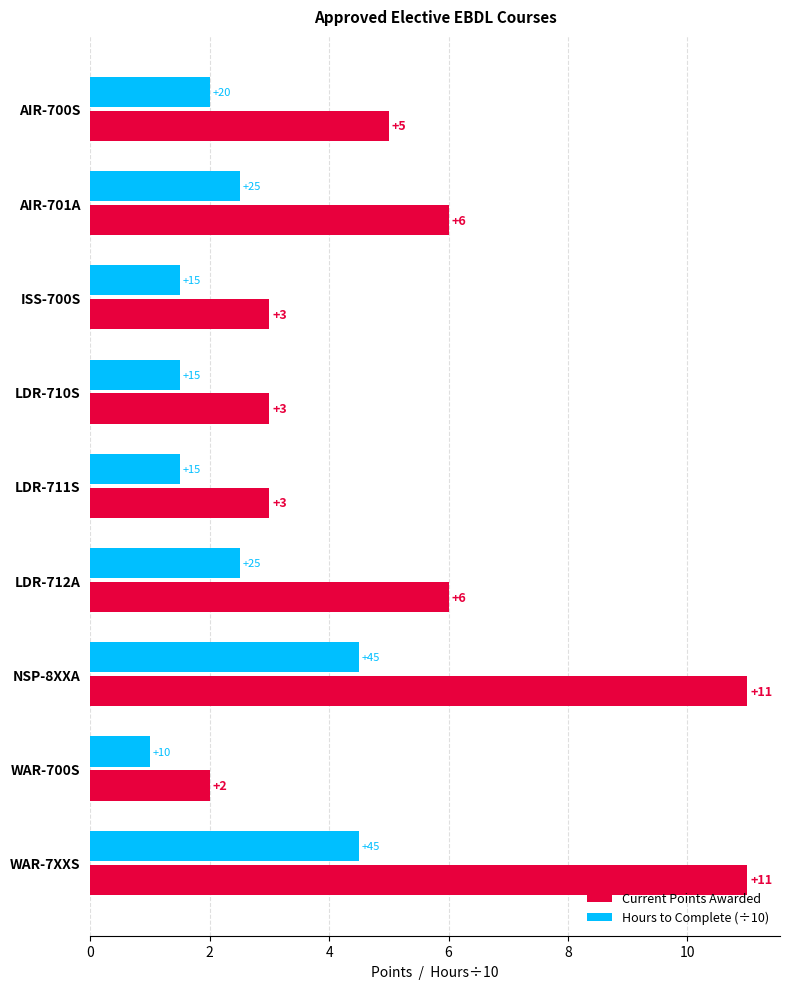

Which series has the widest spread of values?

Current Points Awarded